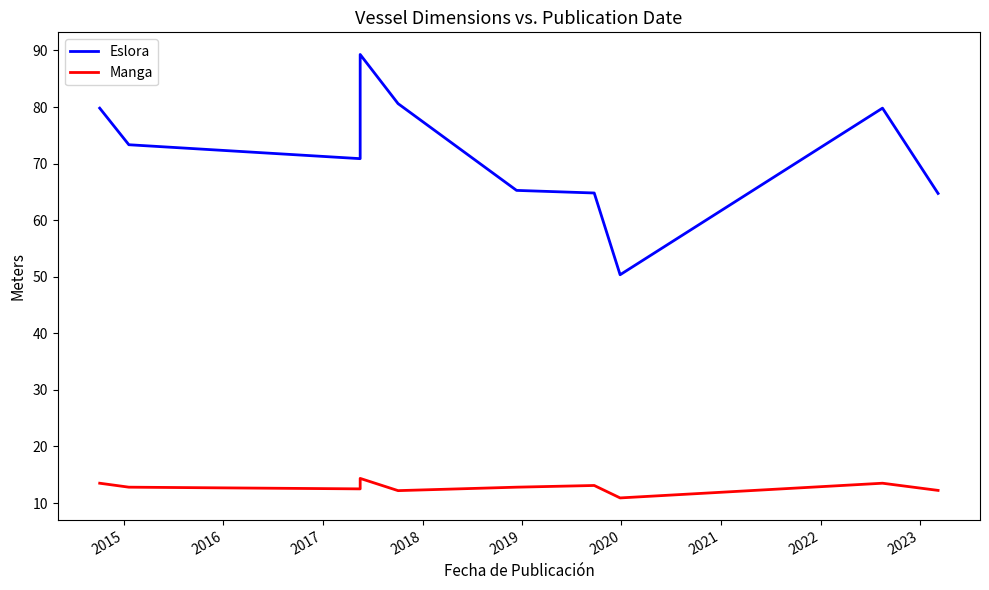

Reading left to right, extract all data points from this chart.

Eslora: 79.8	73.3	70.9	89.3	80.6	65.3	64.8	50.4	79.8	64.7
Manga: 13.5	12.8	12.5	14.3	12.2	12.8	13.1	10.9	13.5	12.2